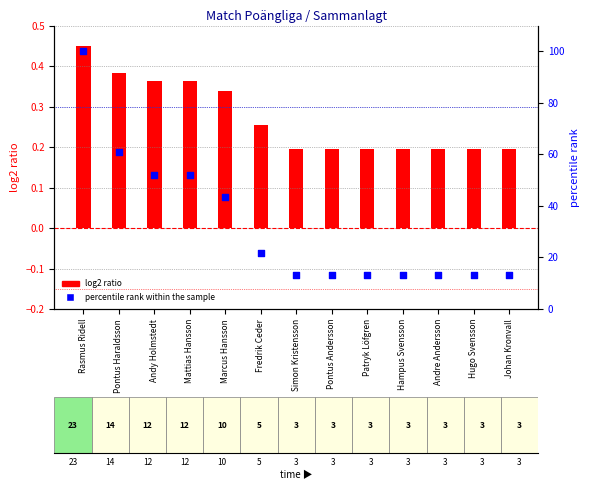

At how many categories does at least one series exceed 83?

1